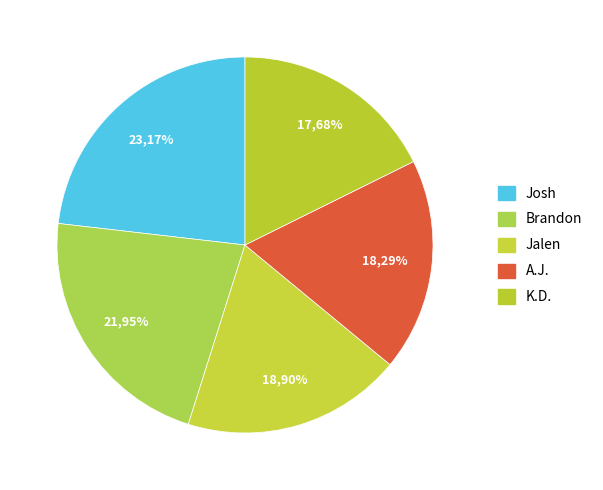

Is there a majority slice in this chart?

No